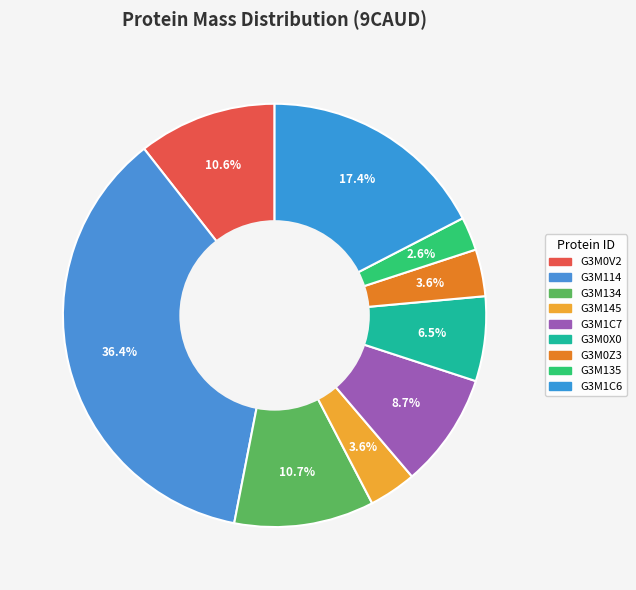

Which category has the smallest portion of the pie?

G3M135